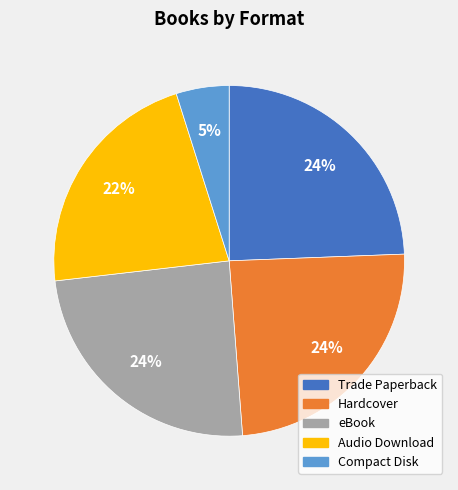

The Audio Download slice represents 22% of the pie. True or false?

True